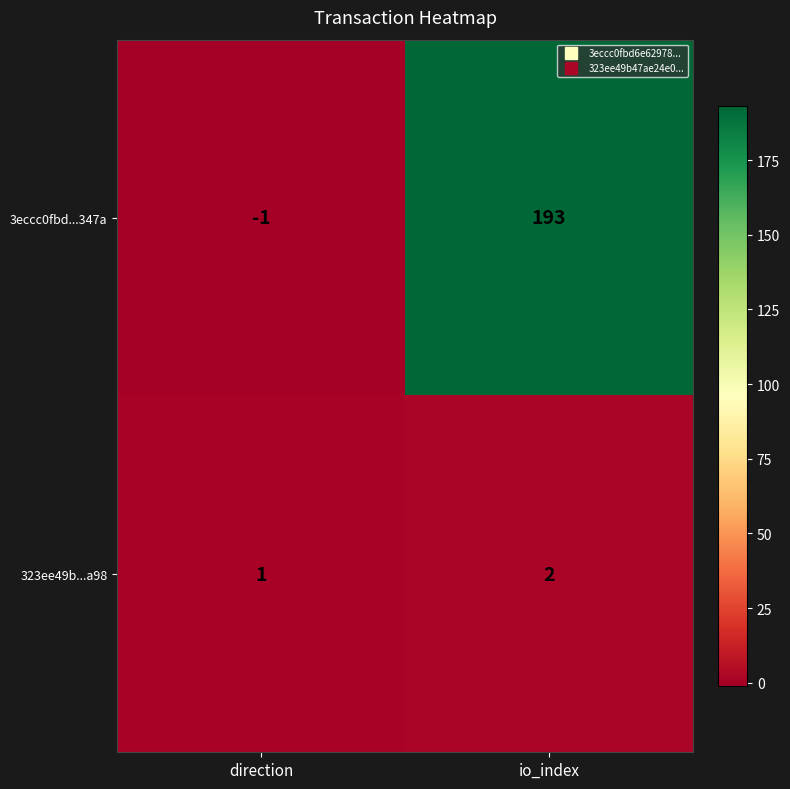

The 3eccc0fbd...347a series shows 129 at io_index. True or false?

False